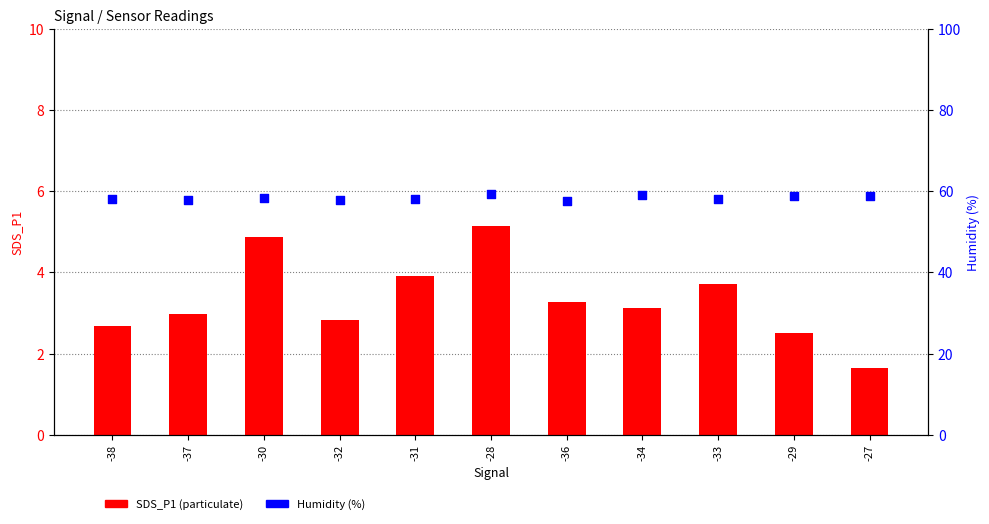

Which series has the largest Y range (max minus min)?

SDS_P1